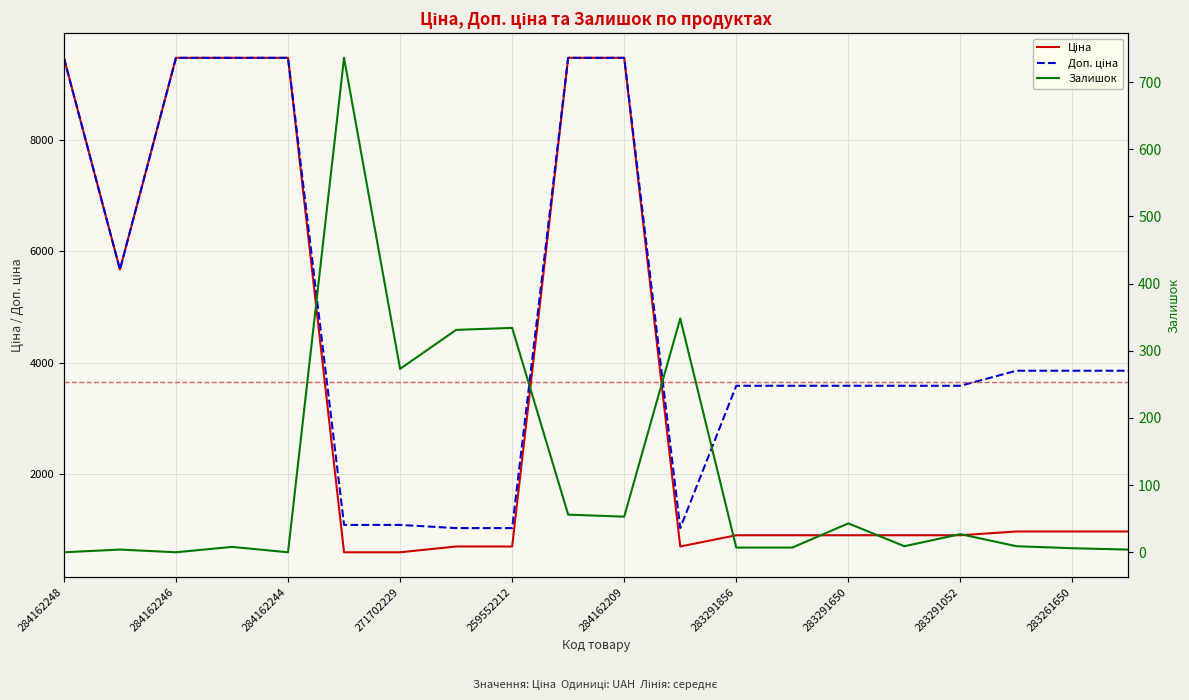

How many categories are shown in the chart?

20